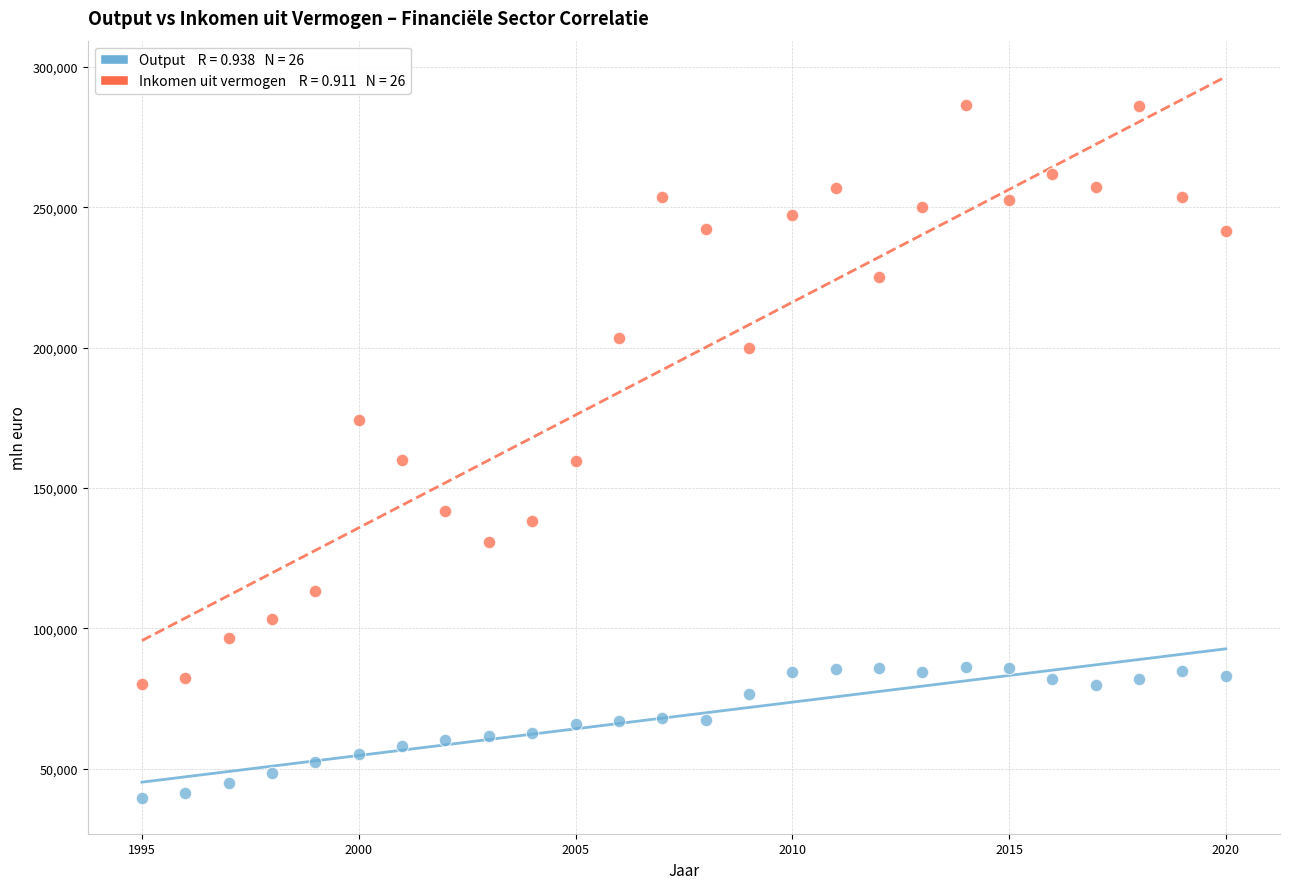

Across all data points, what is the range of Y values (max minus min)?

246712